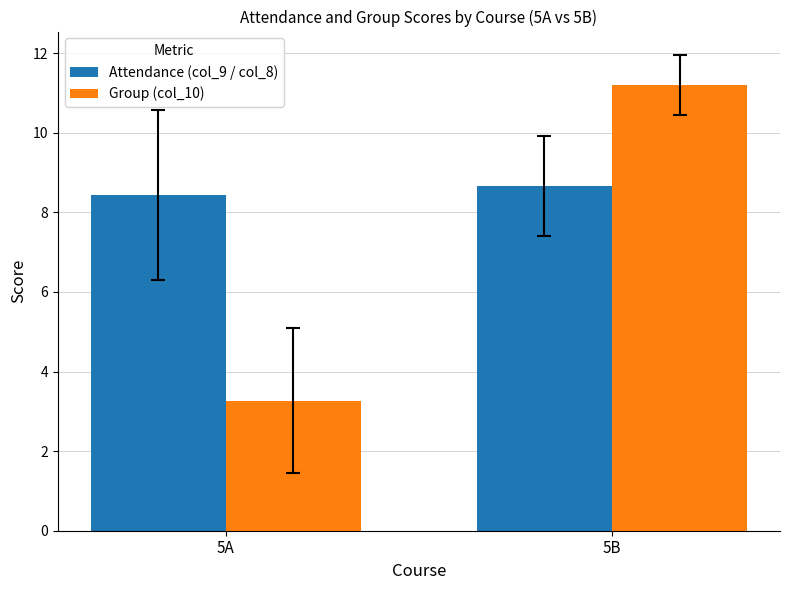

At 5A, list the series in order from largest to smallest.

Attendance (col_9 / col_8), Group (col_10)